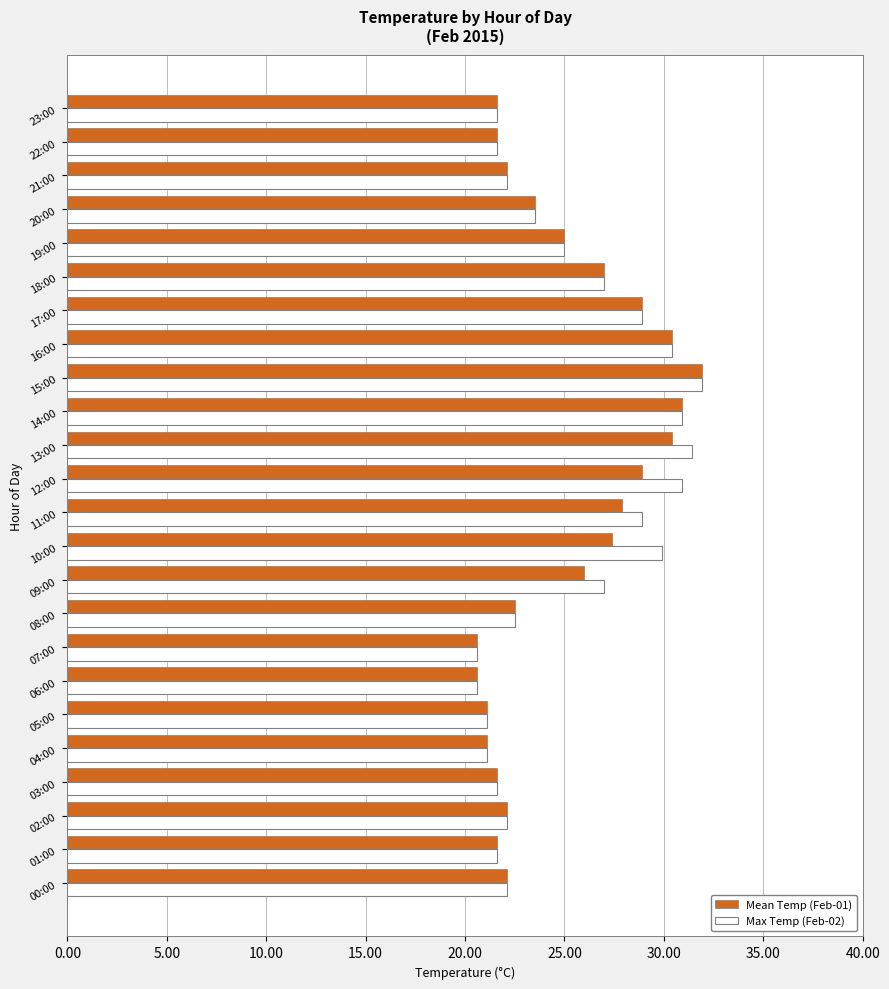

What is the smallest value displayed?

20.6